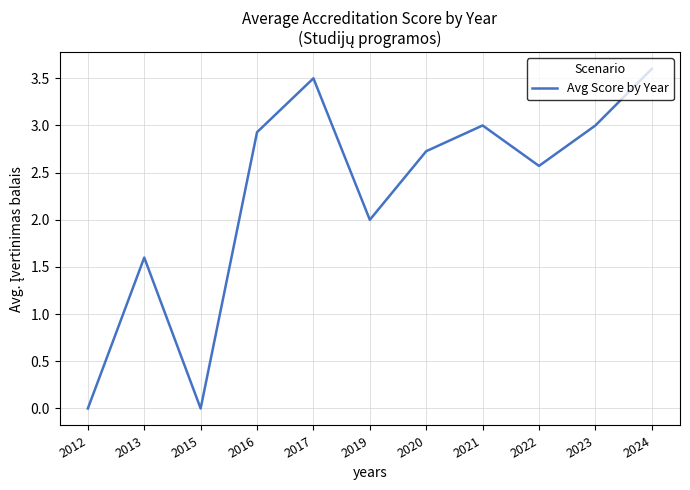

What is the ratio of the value at 2013 to the value at 2020?

0.6